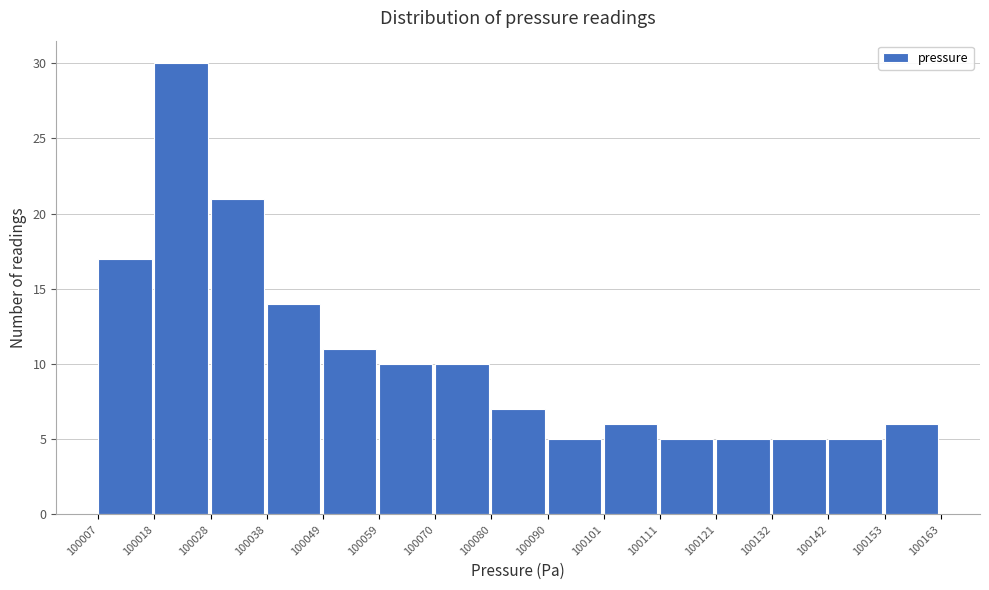

What is the height of the bar covering 100080 to 100090 on the x-axis? The values are not printed on the chart, so give them approximately, as read against the axis.

7